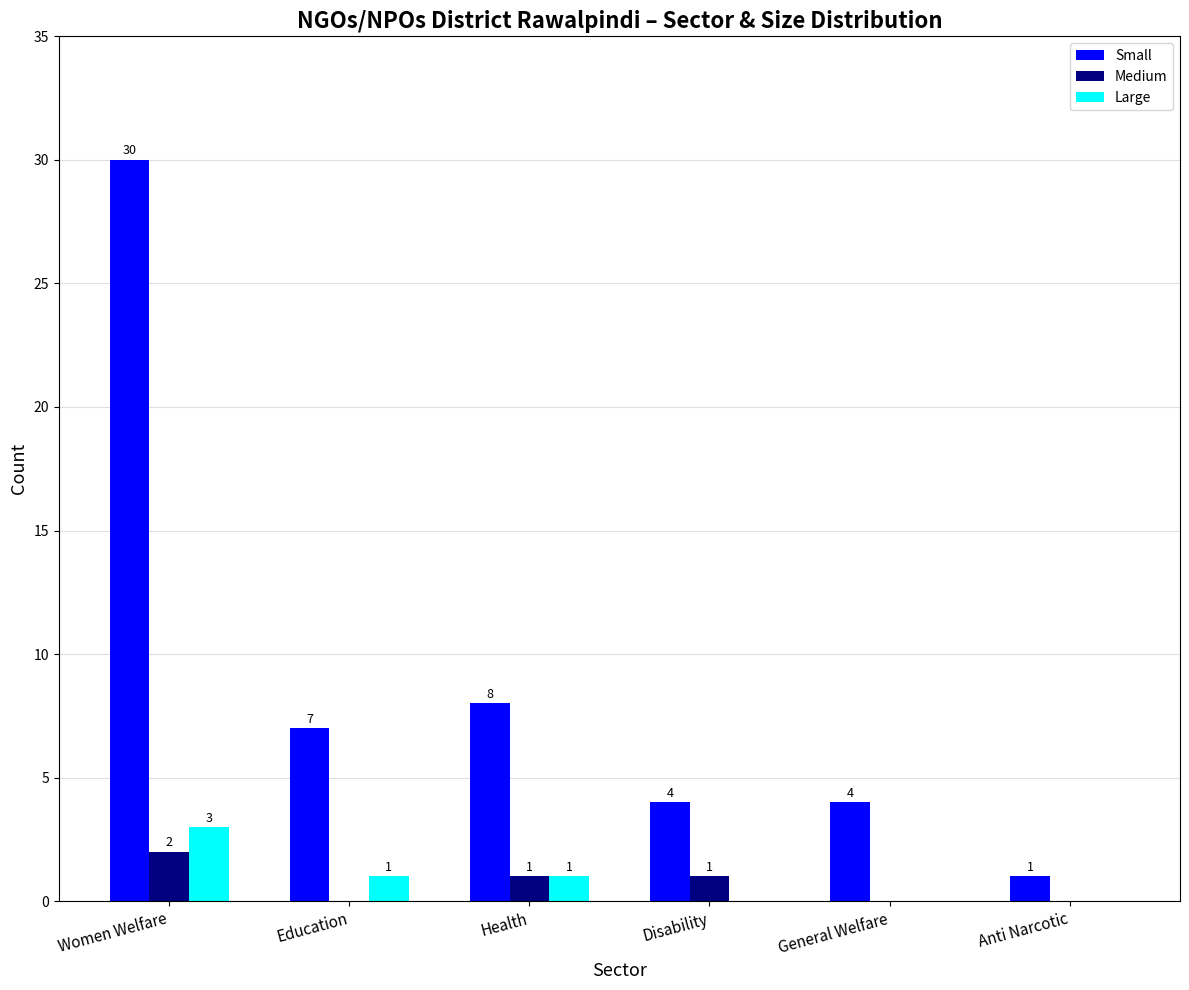

Which series has the largest range (max minus min)?

Small